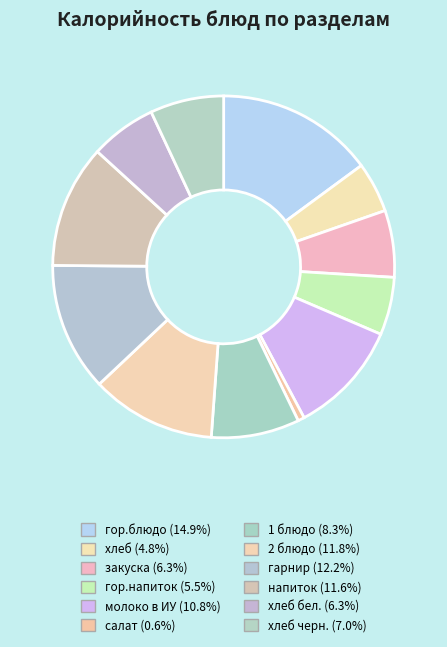

How many segments does this pie chart have?

12